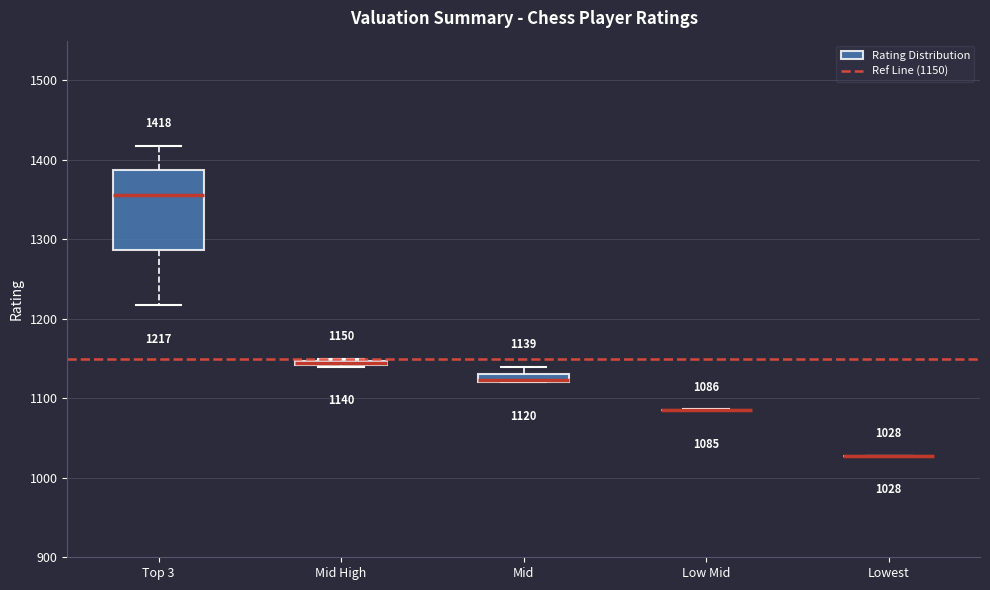

Which box is the tallest, from its lower edge to its upper edge?

Top 3